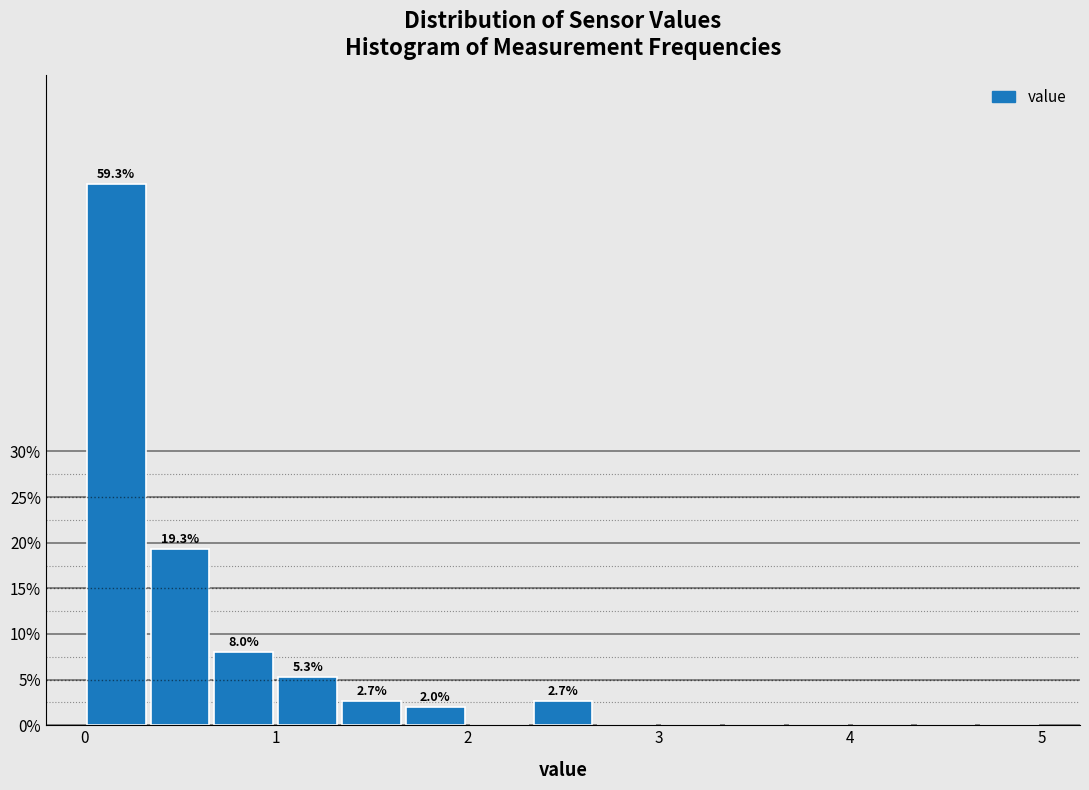

Around what value on the x-axis is the tallest bar? Give the approximate position of its centre, as read against the axis.

0.2